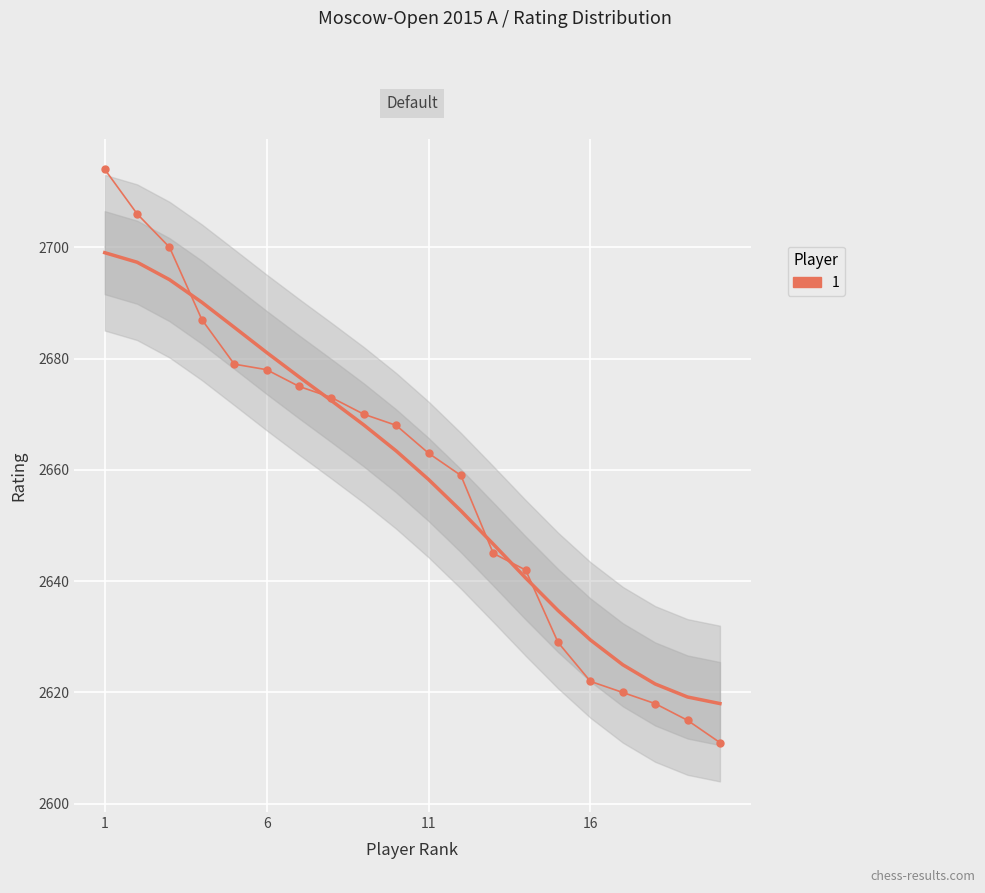

What is the difference between the values at 7 and 12?

16